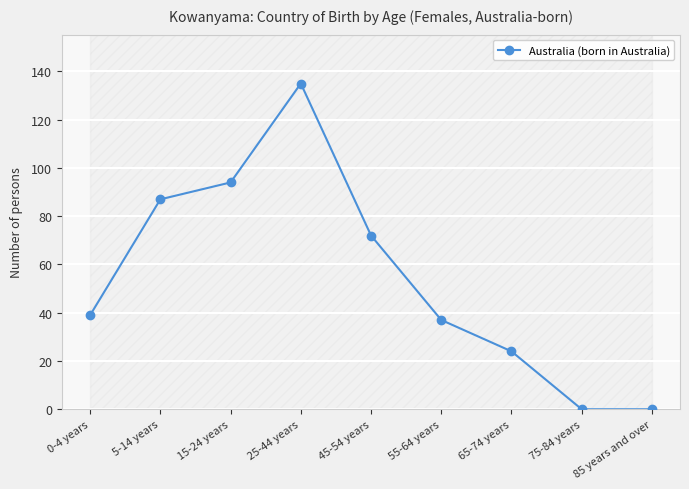

Read the value at 65-74 years.

24